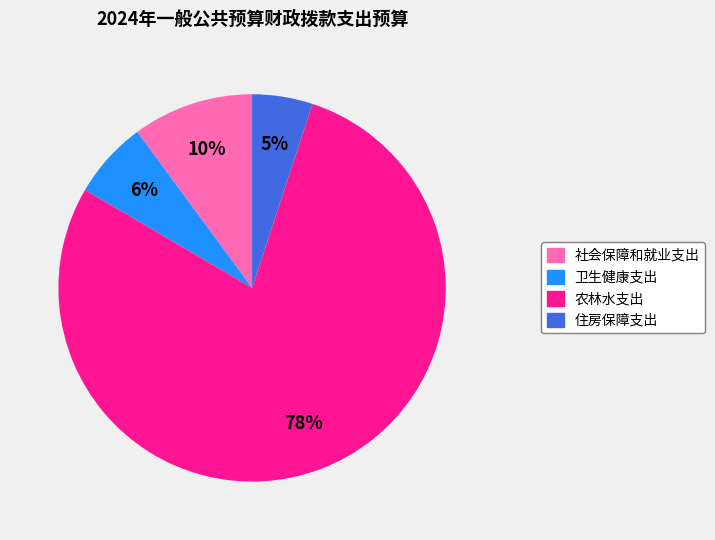

Rank the categories by value from highest to lowest.

农林水支出, 社会保障和就业支出, 卫生健康支出, 住房保障支出